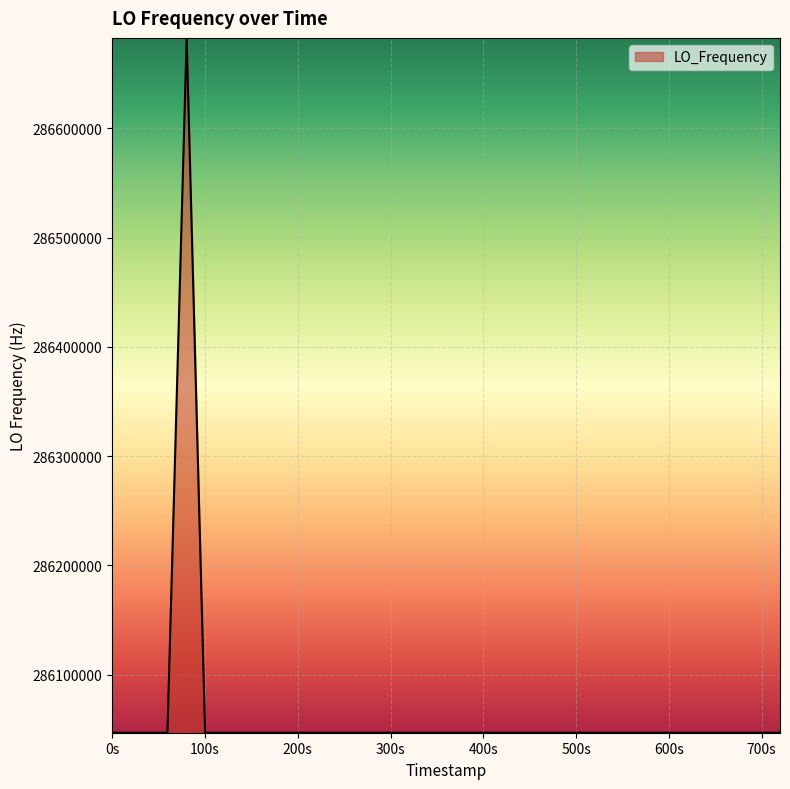

What is the maximum value shown in the chart?

286682710.6